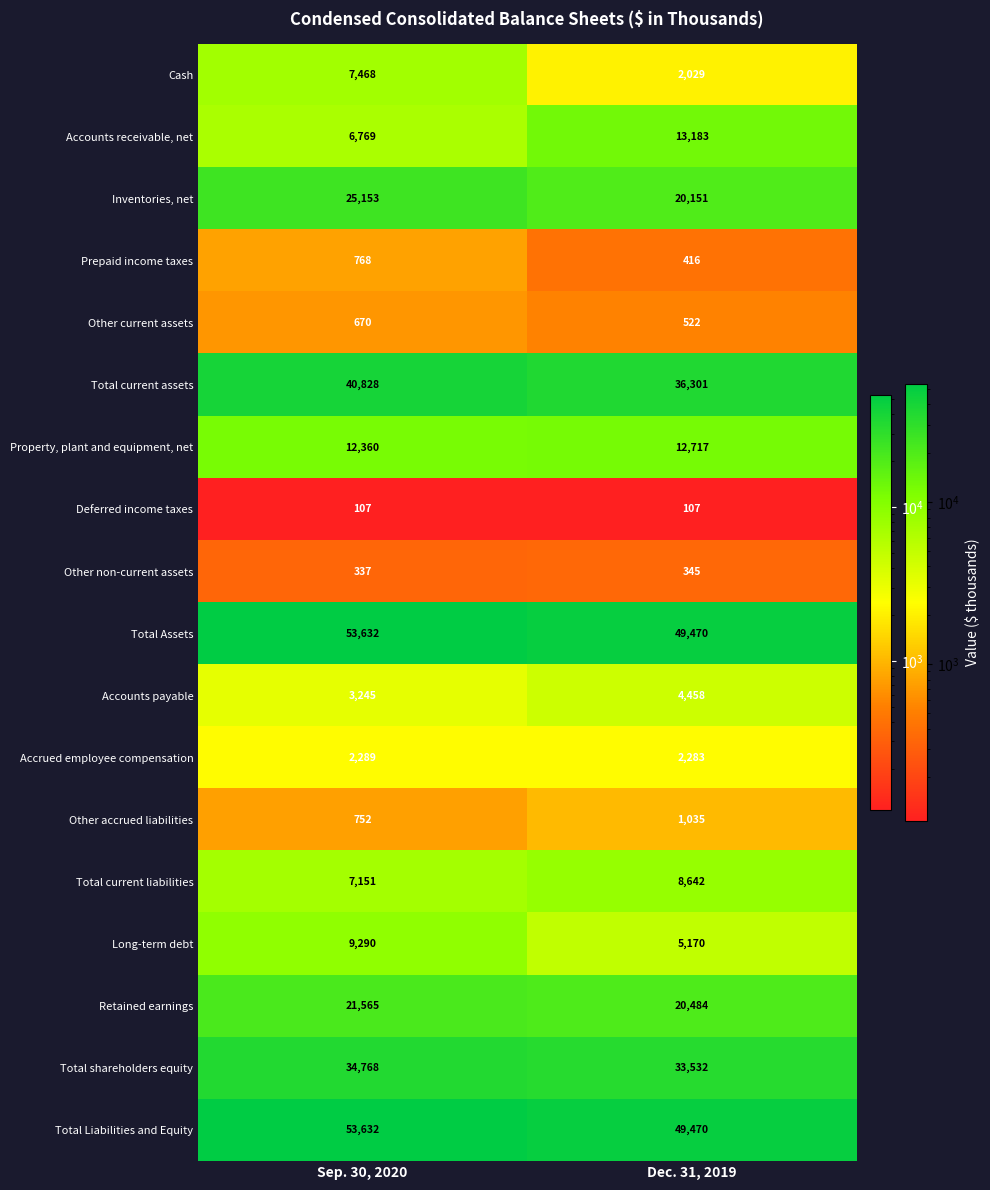

The Prepaid income taxes series shows 416 at Dec. 31, 2019. True or false?

True